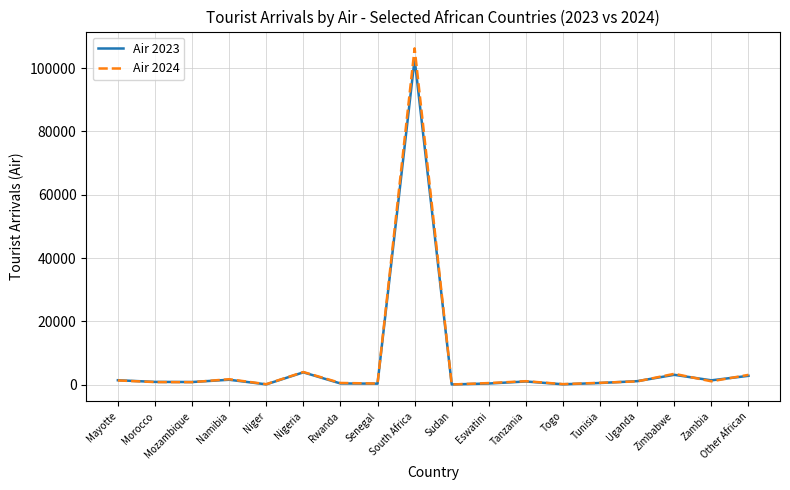

Which series has the widest spread of values?

Air 2024